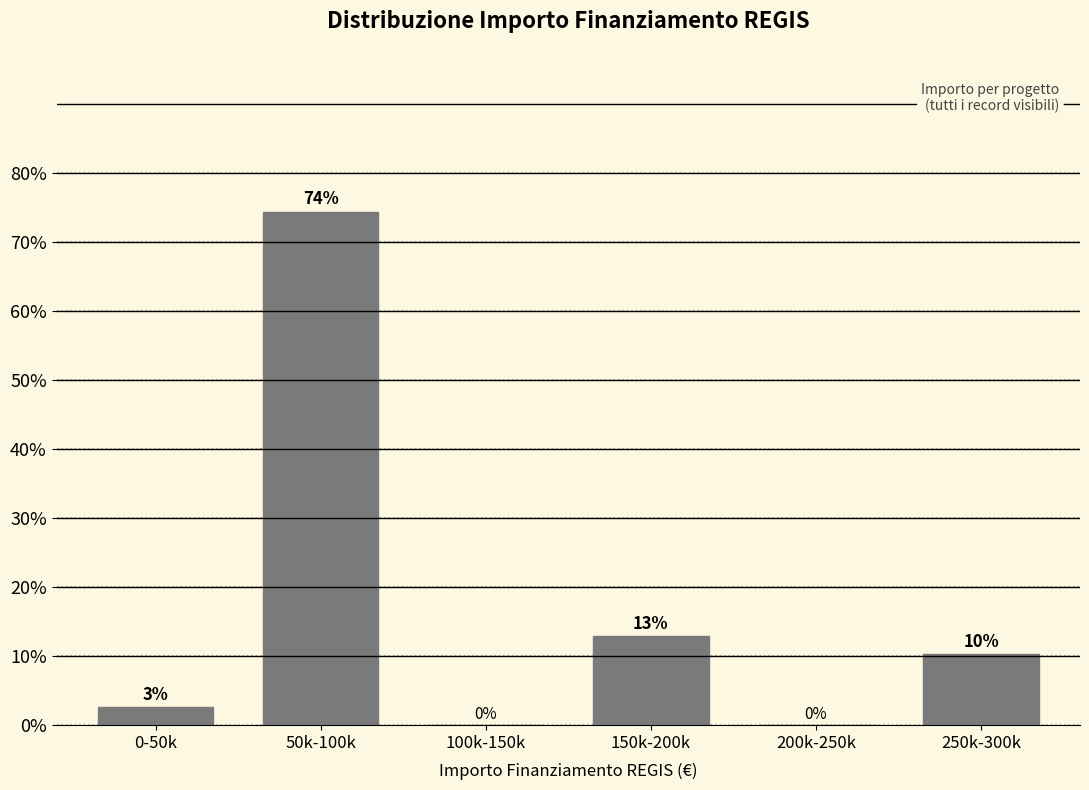

The value at 100k-150k is 0.0. True or false?

True